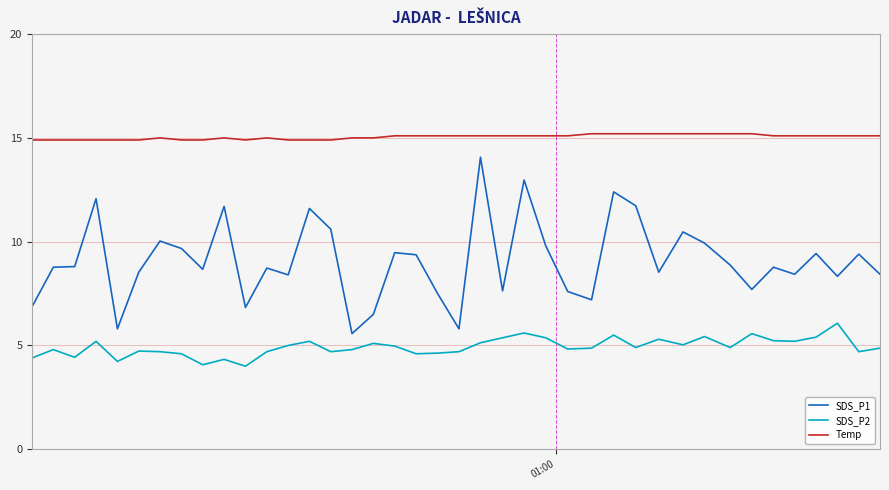

Which series has the widest spread of values?

SDS_P1